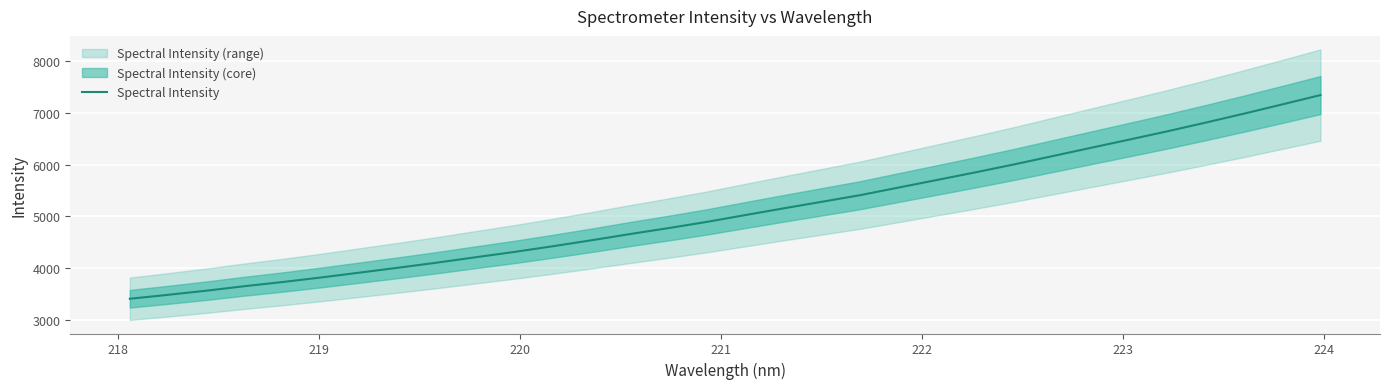

What is the minimum value for Spectral Intensity?

3412.4